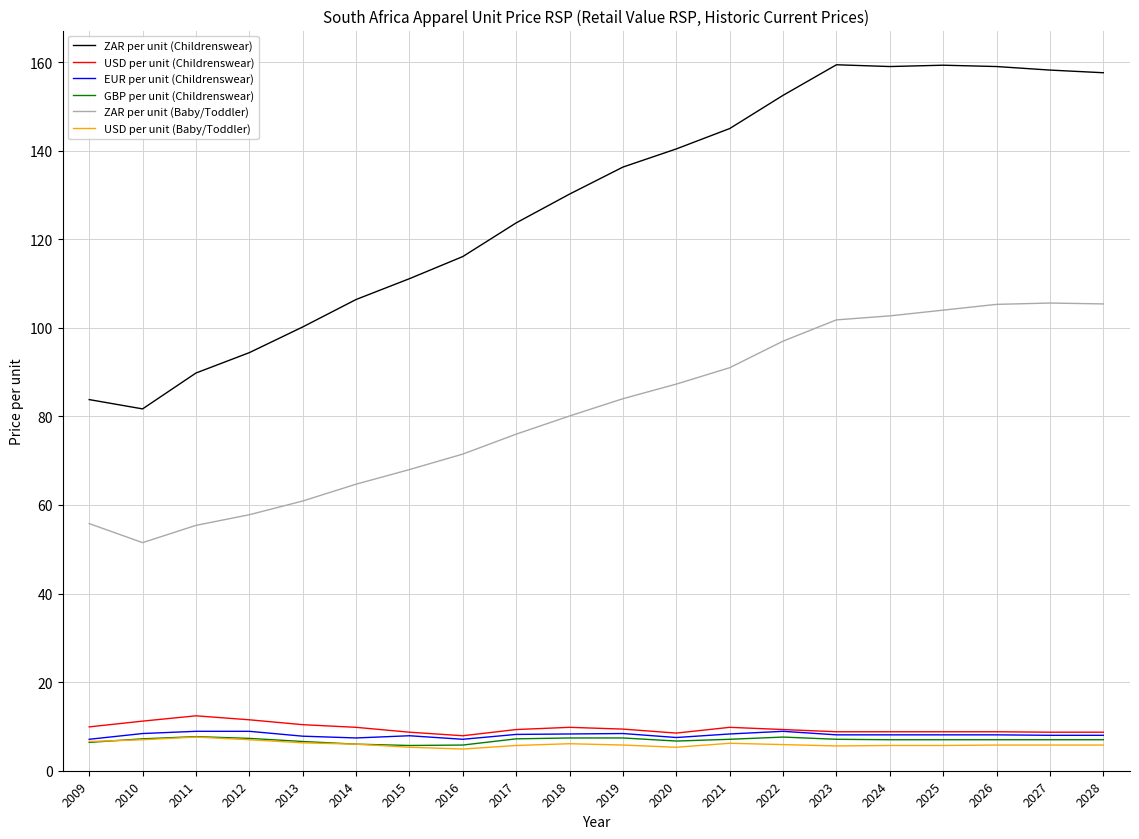

True or false: ZAR per unit (Childrenswear) has a value of 157.6 at 2028.

True